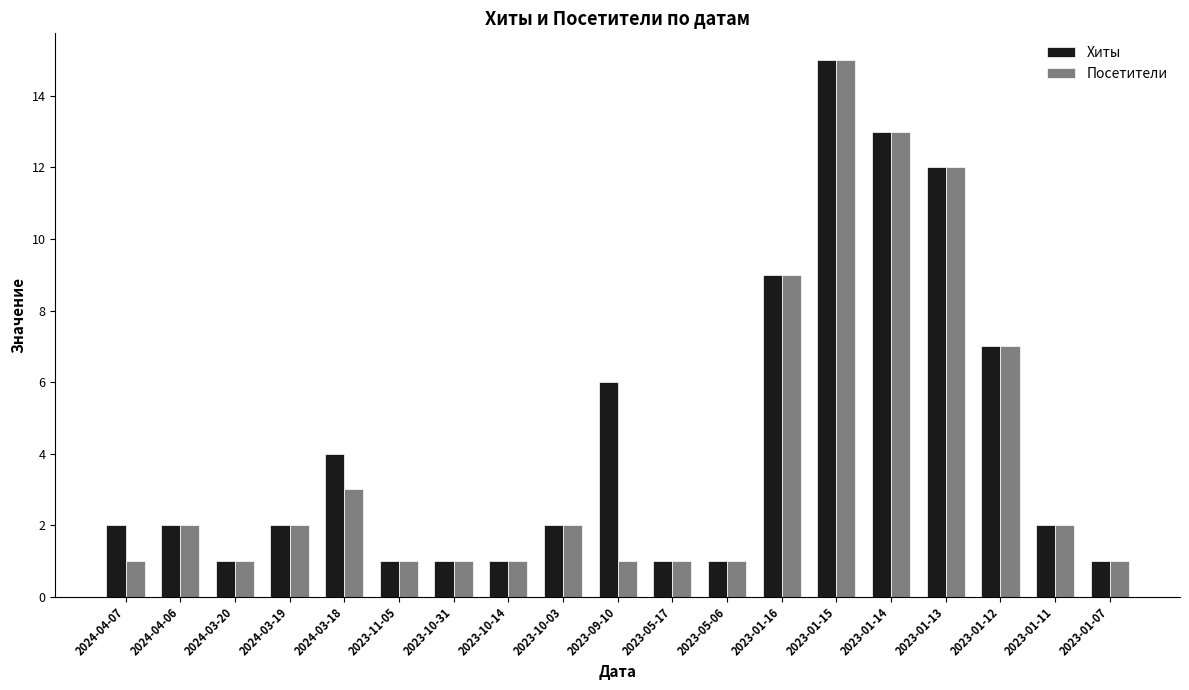

The value of Хиты at 2023-01-14 is 3. True or false?

False